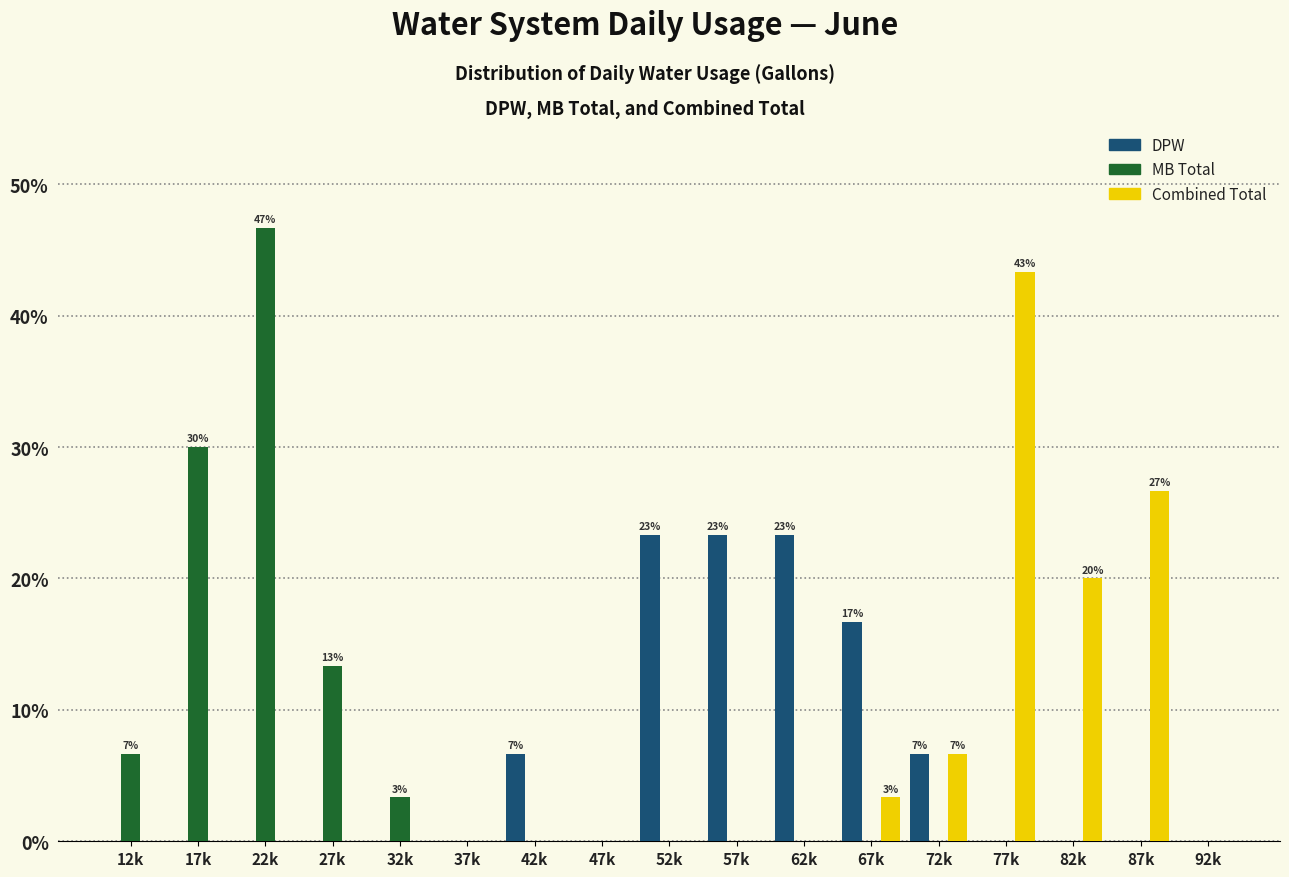

The value of Combined Total at 52k is 27.6. True or false?

False